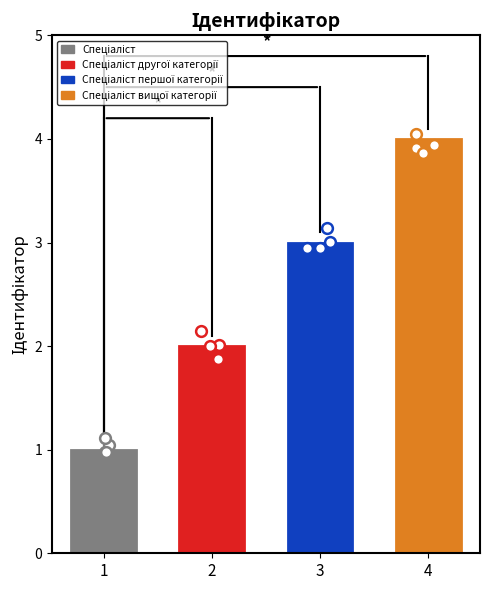

Between Спеціаліст першої категорії and Спеціаліст вищої категорії, which is larger?

Спеціаліст вищої категорії